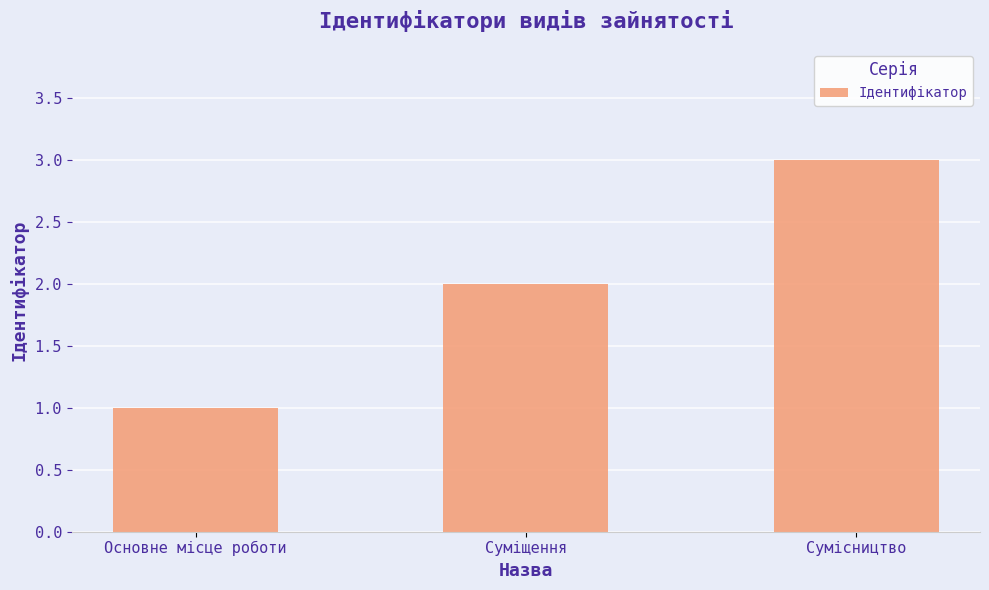

Reading left to right, list all the values displayed in this chart.

1	2	3